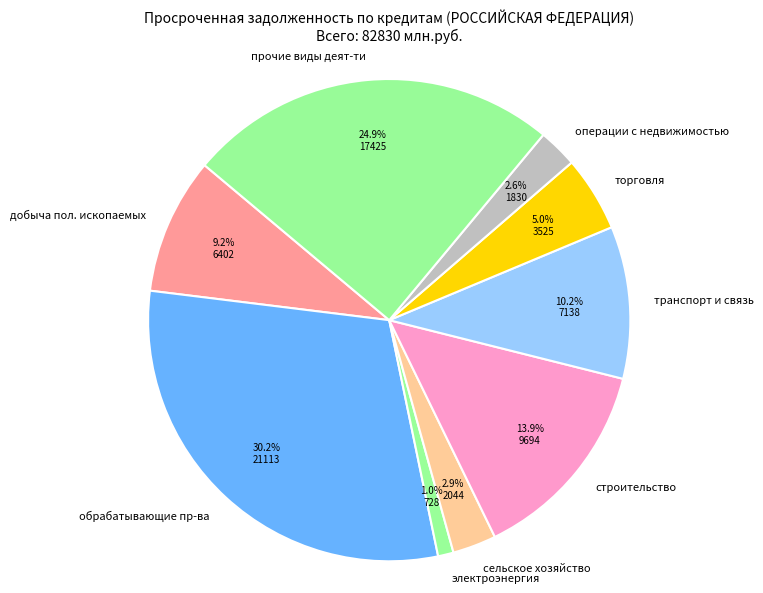

Between операции с недвижимостью and добыча пол. ископаемых, which is larger?

добыча пол. ископаемых